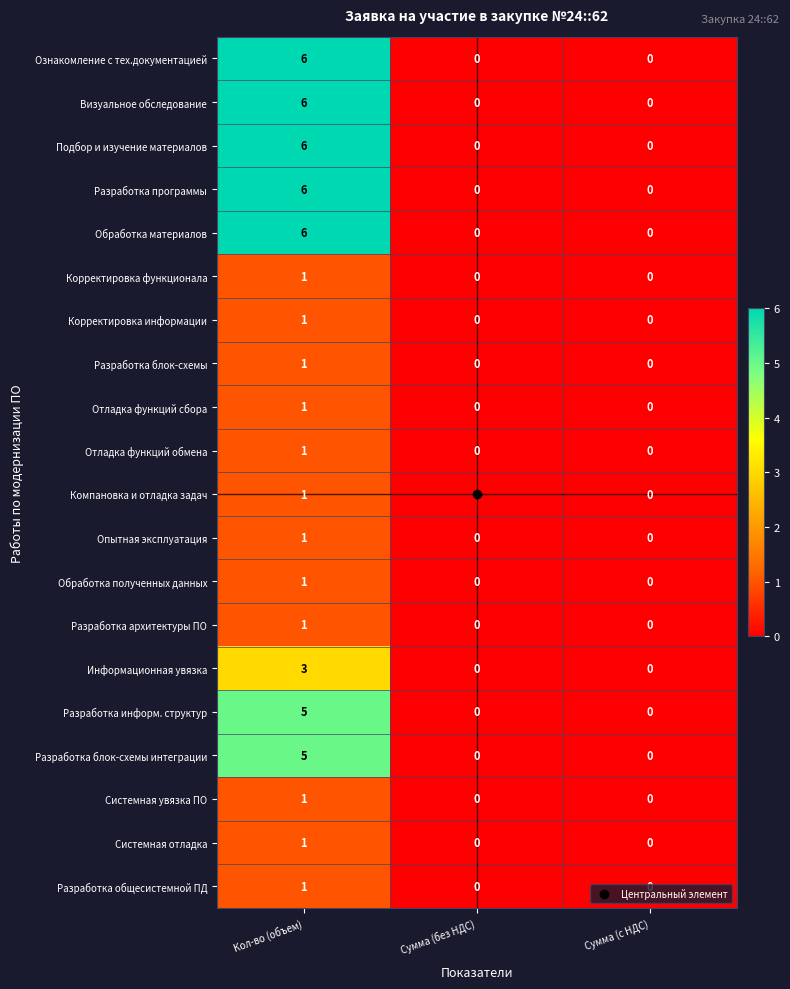

What is the difference between the maximum and minimum values in the Обработка материалов series?

6